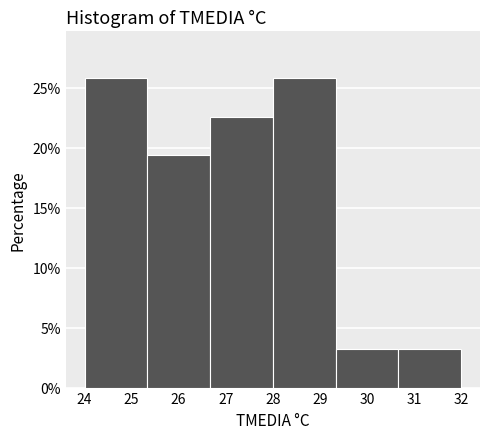

What is the height of the bar covering 26.7 to 28.0 on the x-axis? Neither the bar edges nor the heights are printed on the chart, so give them approximately, as read against the axes.

22.5